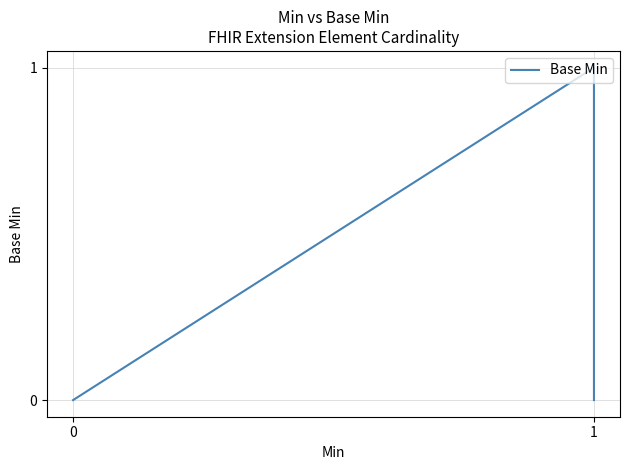

How many interior local peaks (higher than both neighbors) does the data have?

1